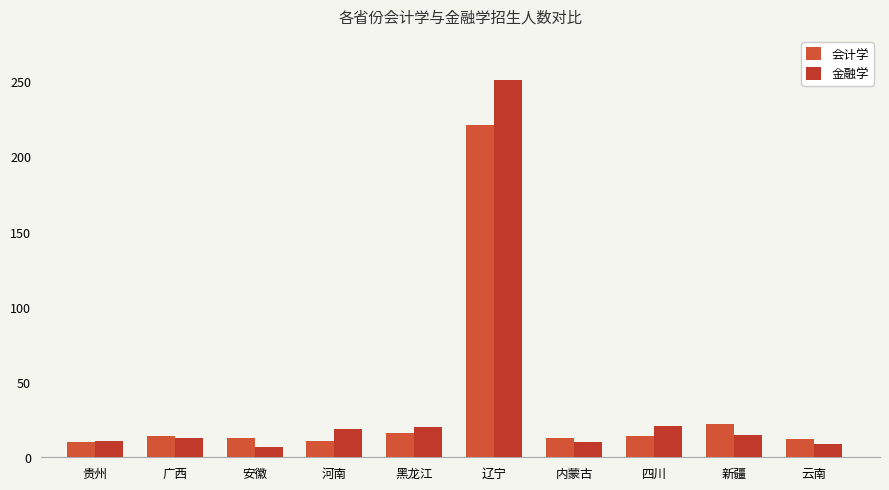

What is the sum of all 金融学 values?

376